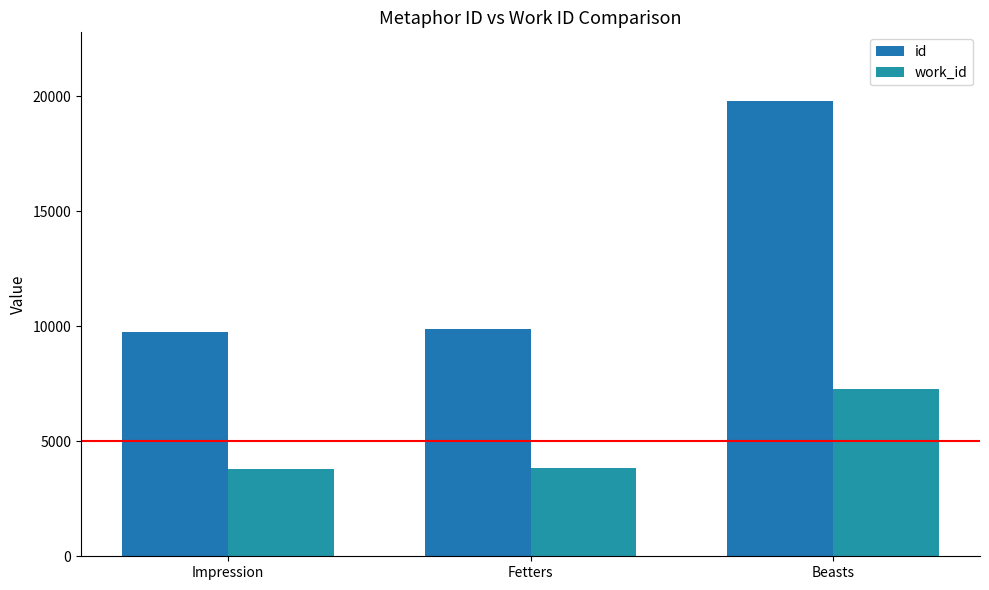

At how many categories does at least one series exceed 7281?

3